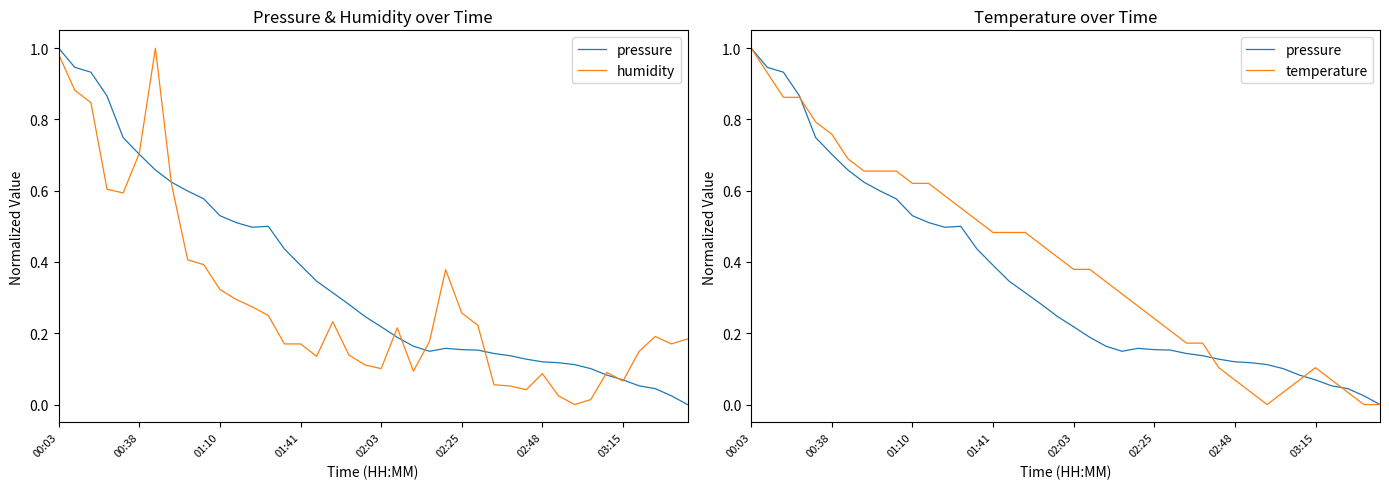

Reading left to right, list all the values displayed in this chart.

pressure: 1.0	0.9	0.9	0.9	0.7	0.7	0.7	0.6	0.6	0.6	0.5	0.5	0.5	0.5	0.4	0.4	0.3	0.3	0.3	0.2	0.2	0.2	0.2	0.1	0.2	0.2	0.2	0.1	0.1	0.1	0.1	0.1	0.1	0.1	0.1	0.1	0.1	0.0	0.0	0.0
humidity: 1.0	0.9	0.8	0.6	0.6	0.7	1.0	0.6	0.4	0.4	0.3	0.3	0.3	0.2	0.2	0.2	0.1	0.2	0.1	0.1	0.1	0.2	0.1	0.2	0.4	0.3	0.2	0.1	0.1	0.0	0.1	0.0	0.0	0.0	0.1	0.1	0.1	0.2	0.2	0.2
temperature: 1.0	0.9	0.9	0.9	0.8	0.8	0.7	0.7	0.7	0.7	0.6	0.6	0.6	0.6	0.5	0.5	0.5	0.5	0.4	0.4	0.4	0.4	0.3	0.3	0.3	0.2	0.2	0.2	0.2	0.1	0.1	0.0	0.0	0.0	0.1	0.1	0.1	0.0	0.0	0.0